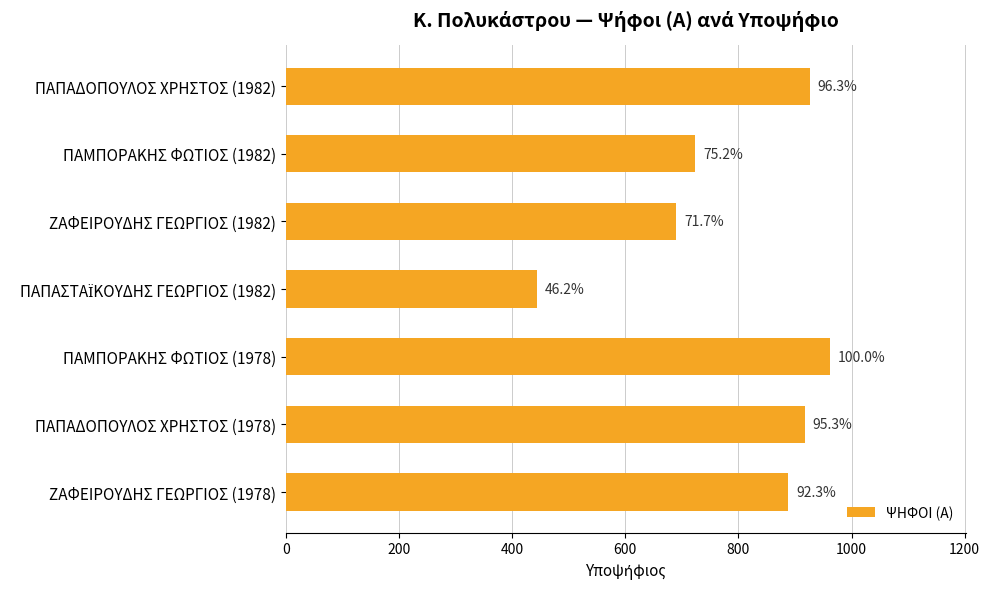

Are the bars horizontal?

Yes